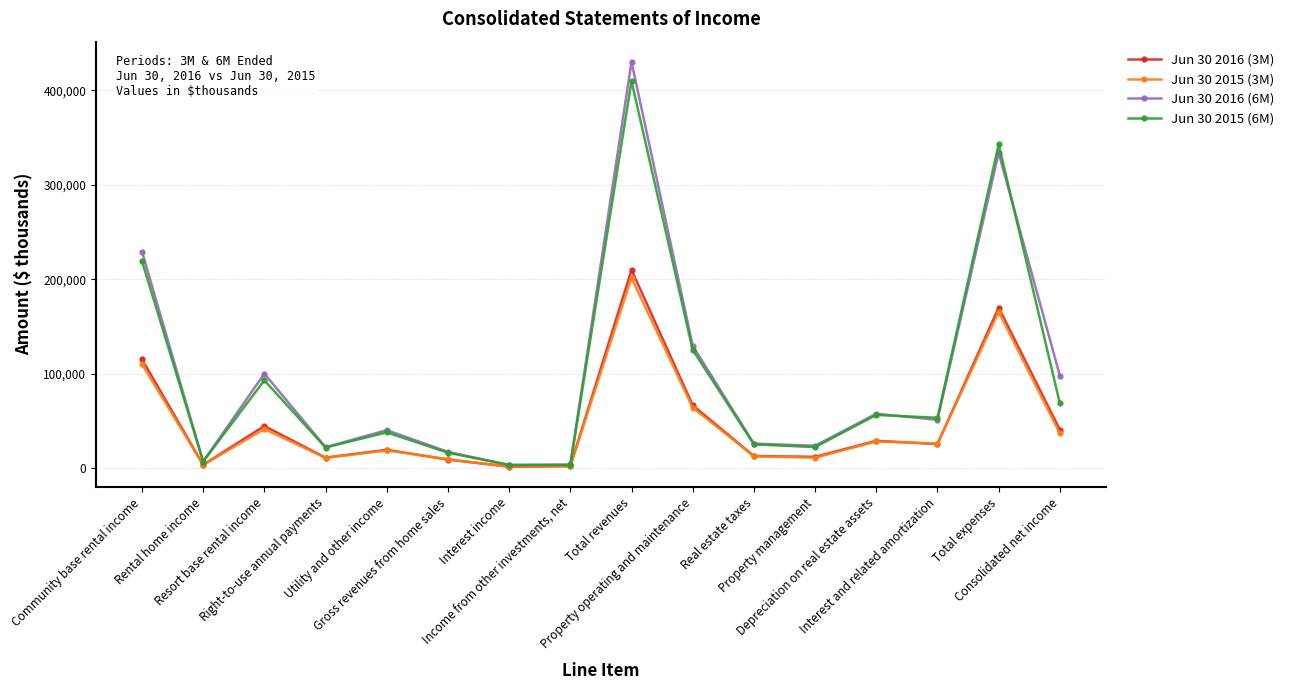

Which series has the widest spread of values?

Jun 30 2016 (6M)